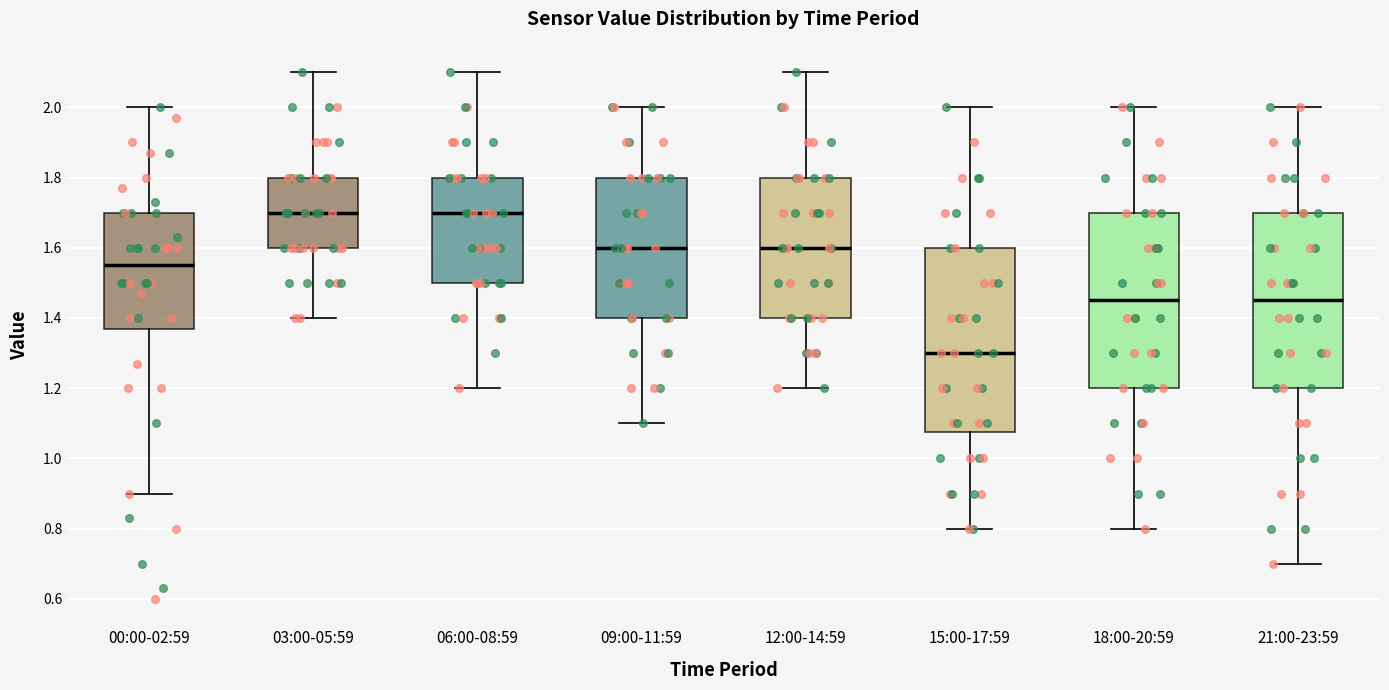

Which box has the lowest median line?

15:00-17:59